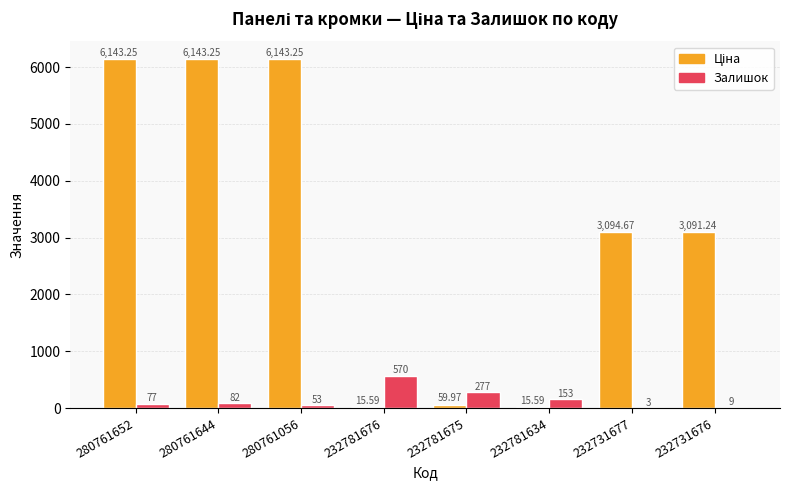

At which category is the sum across all series the highest?

280761644